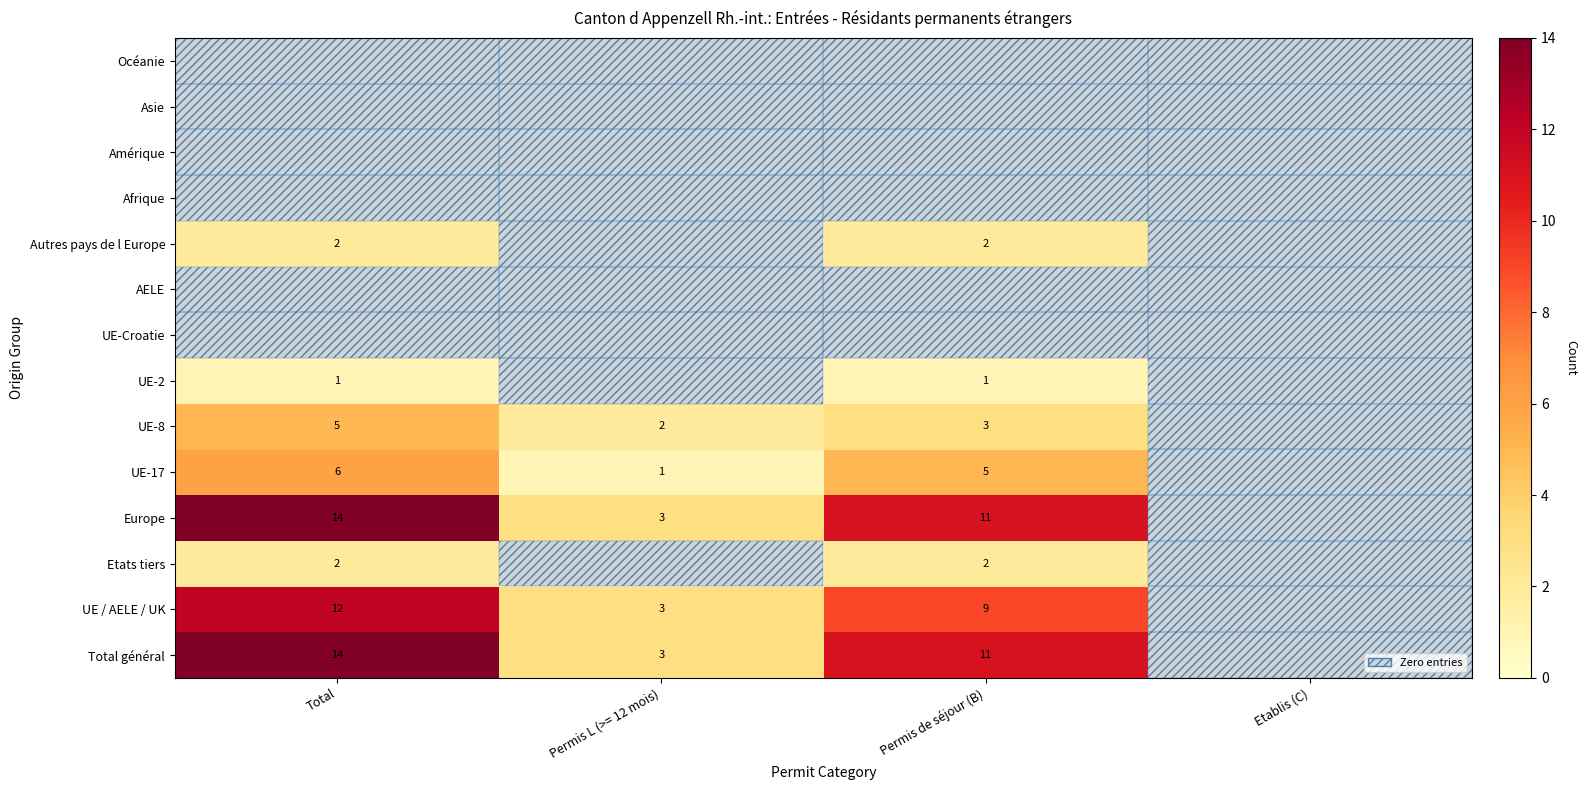

Is it true that UE / AELE / UK equals 9 at Permis de séjour (B)?

True